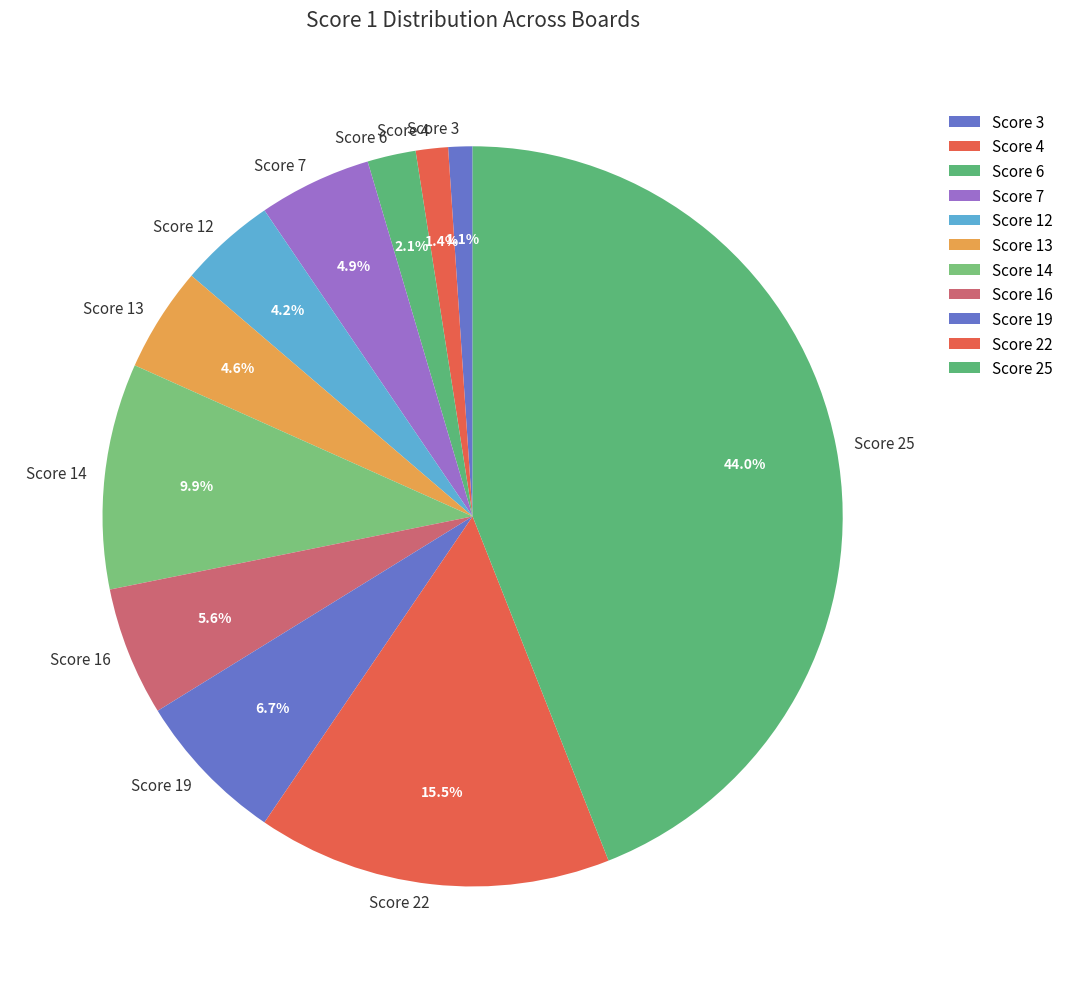

Is there a majority slice in this chart?

No